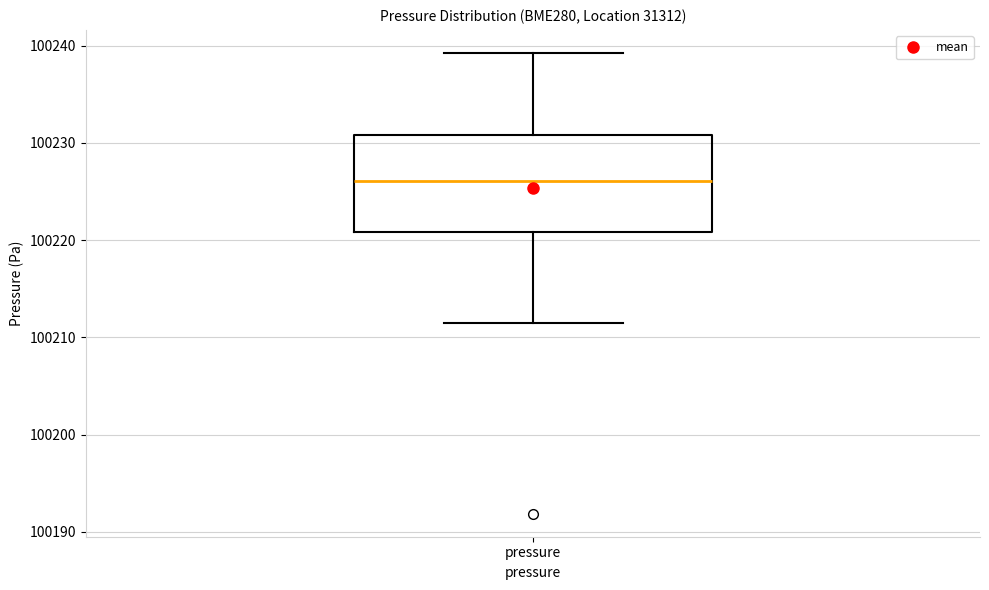

Read this box plot against the y-axis: the position of the median line, the range covered by the box, and the ends of both whiskers. The values are not printed on the chart, so give them approximately, as read against the axis.

median 100226, box 100221 to 100231, whiskers 100212 to 100239